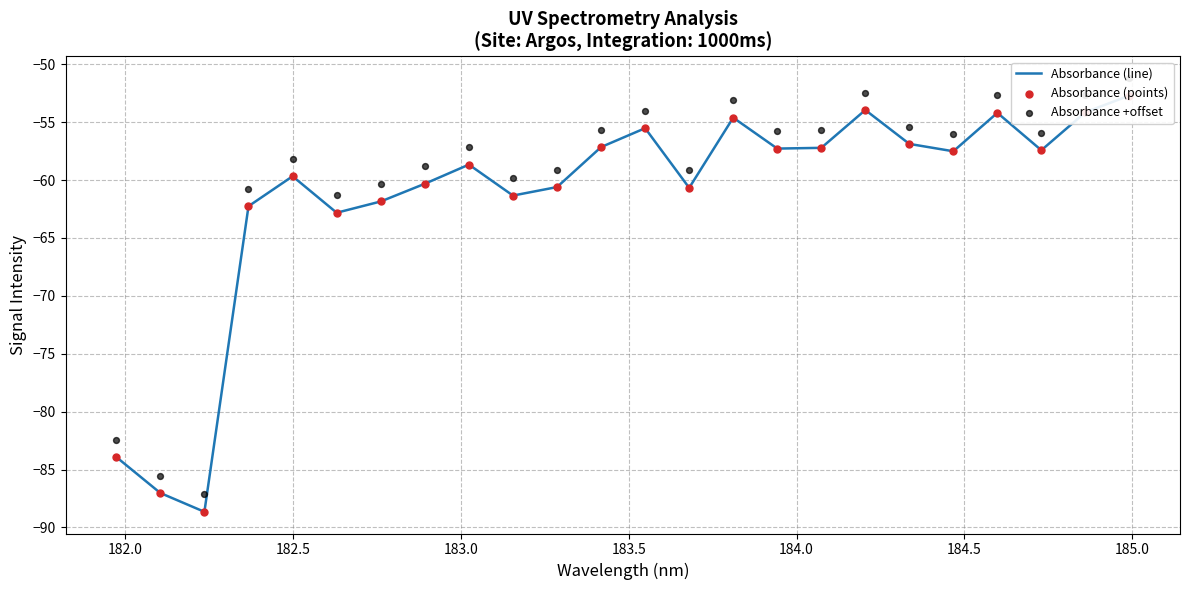

Is the value of Absorbance (line) at 19 greater than the value of Absorbance +offset at 185.0?

Yes